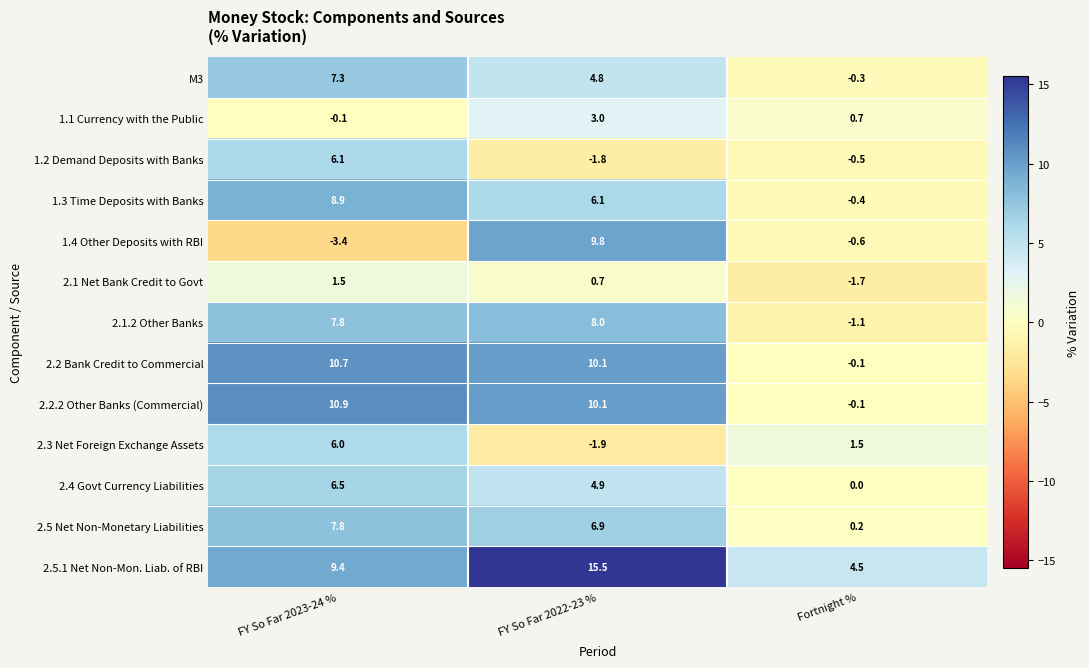

What is the smallest value displayed?

-3.4